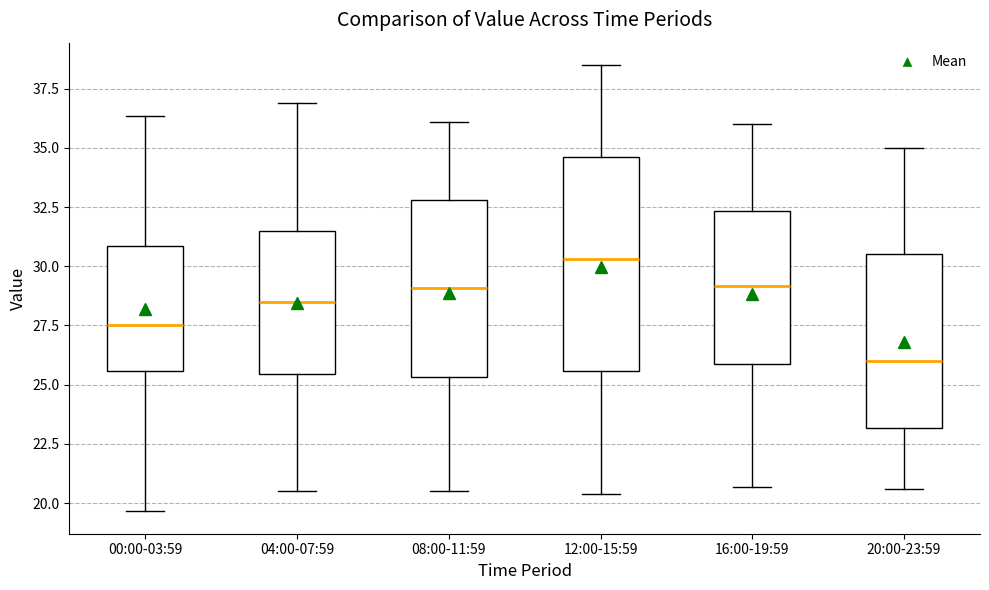

Reading left to right, transcribe this box plot: for each box, give where its median line is, the range the box spans, and where its two whiskers end, as read against the y-axis. The values are not printed on the chart, so give them approximately, as read against the axis.

00:00-03:59: median 27.5, box 25.5 to 31.0, whiskers 19.5 to 36.5
04:00-07:59: median 28.5, box 25.5 to 31.5, whiskers 20.5 to 37.0
08:00-11:59: median 29.0, box 25.5 to 33.0, whiskers 20.5 to 36.0
12:00-15:59: median 30.5, box 25.5 to 34.5, whiskers 20.5 to 38.5
16:00-19:59: median 29.0, box 26.0 to 32.5, whiskers 20.5 to 36.0
20:00-23:59: median 26.0, box 23.0 to 30.5, whiskers 20.5 to 35.0